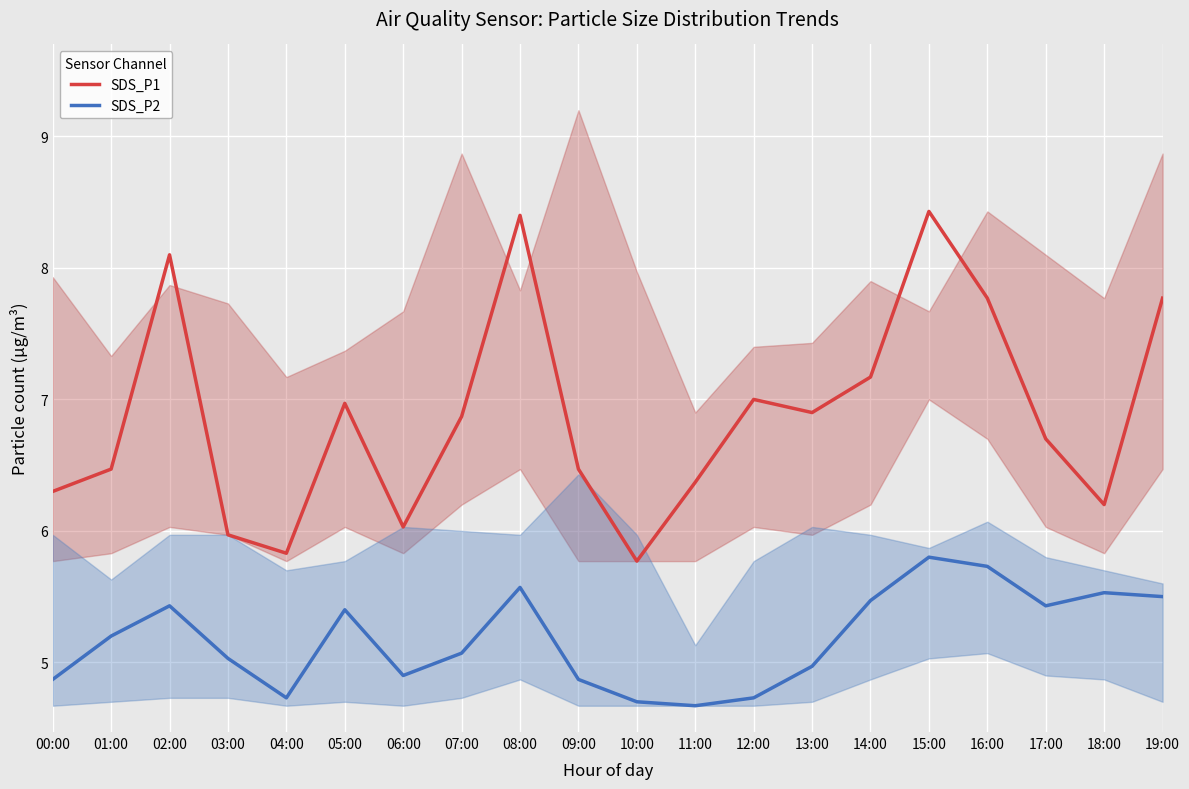

Rank the categories by SDS_P2 value from highest to lowest.

15:00, 16:00, 08:00, 18:00, 19:00, 14:00, 02:00, 17:00, 05:00, 01:00, 07:00, 03:00, 13:00, 06:00, 00:00, 09:00, 04:00, 12:00, 10:00, 11:00